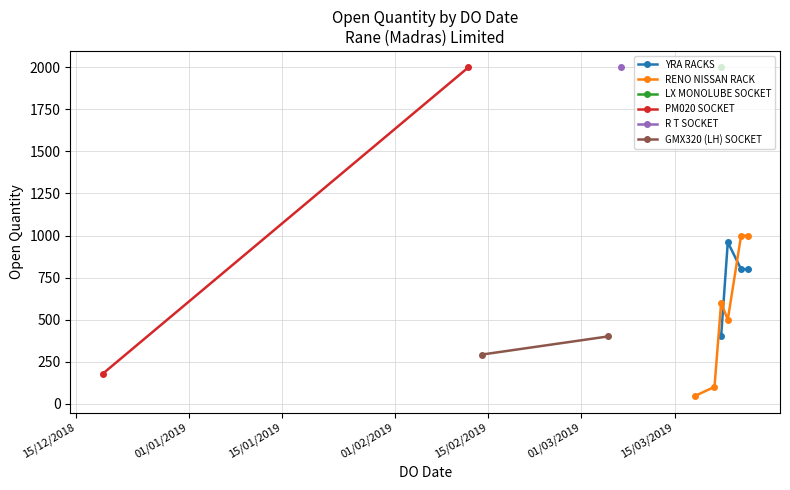

The value at 19/12/2018 is 177. True or false?

True